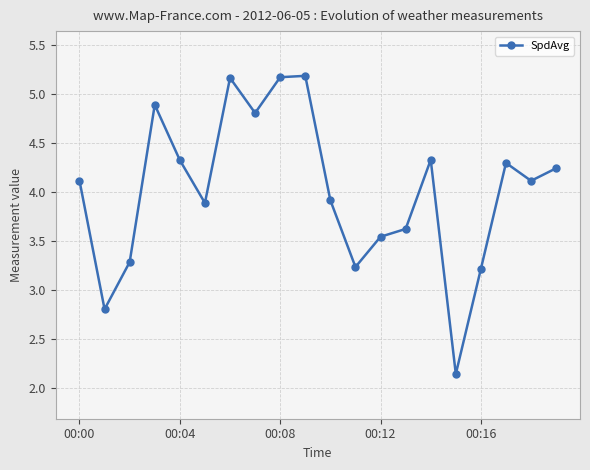

What is the greatest value displayed?

5.2